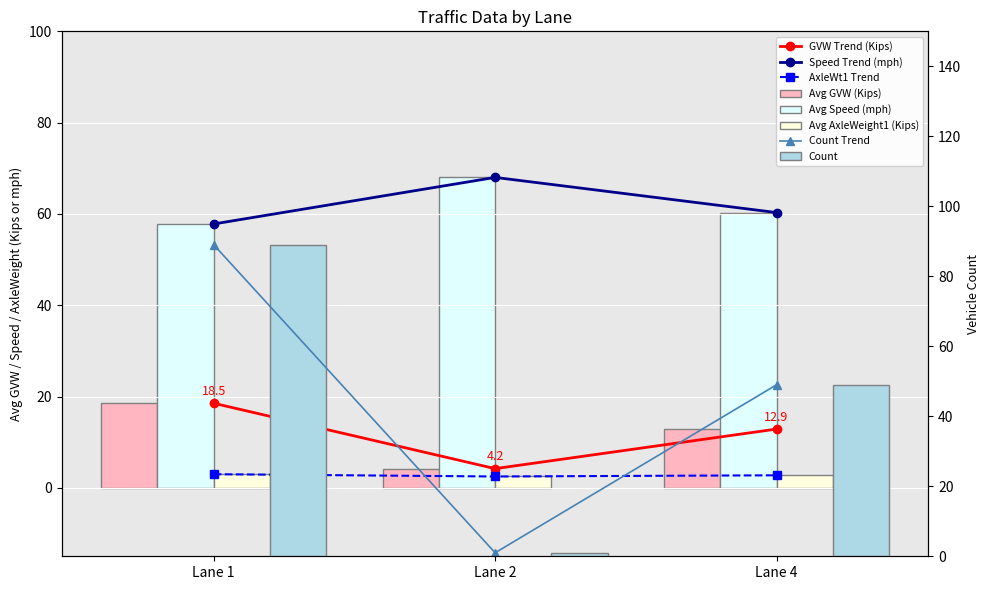

Which label corresponds to the largest value in the chart?

Lane 1